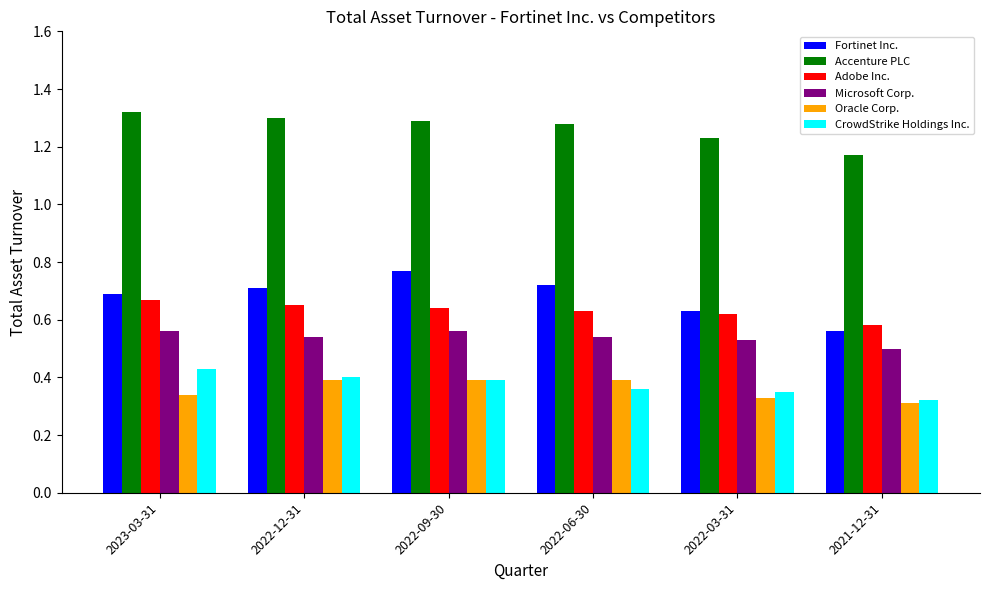

What is the total value across all series at 2021-12-31?

3.4